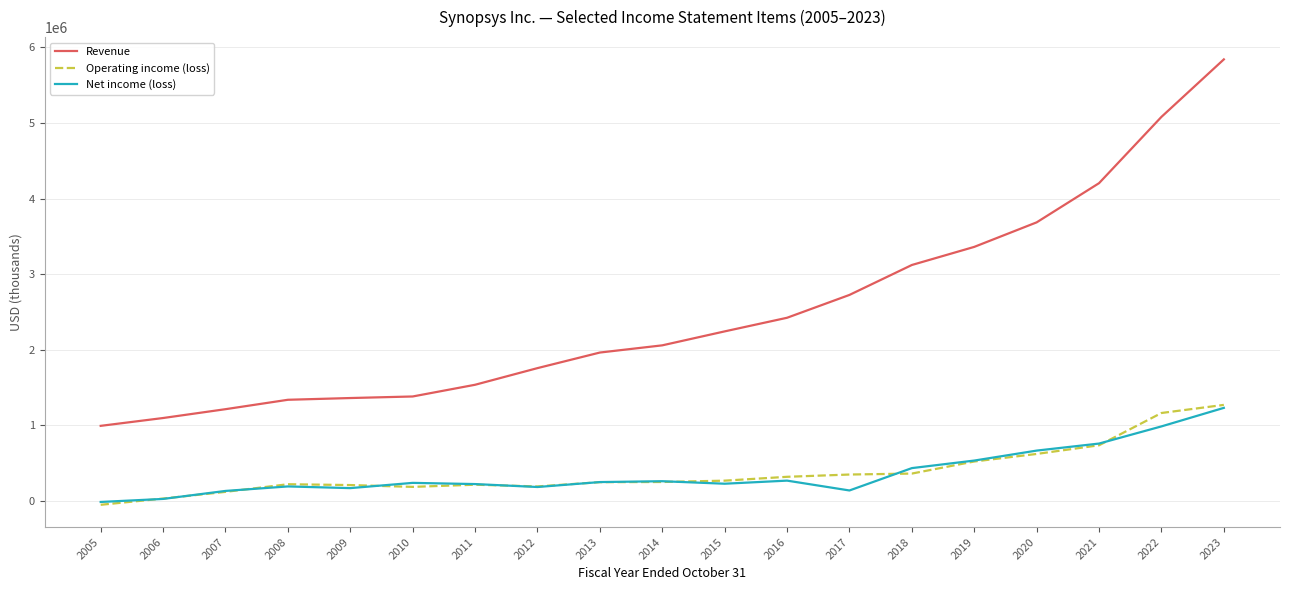

What are all the series names shown in the legend?

Revenue, Operating income (loss), Net income (loss)